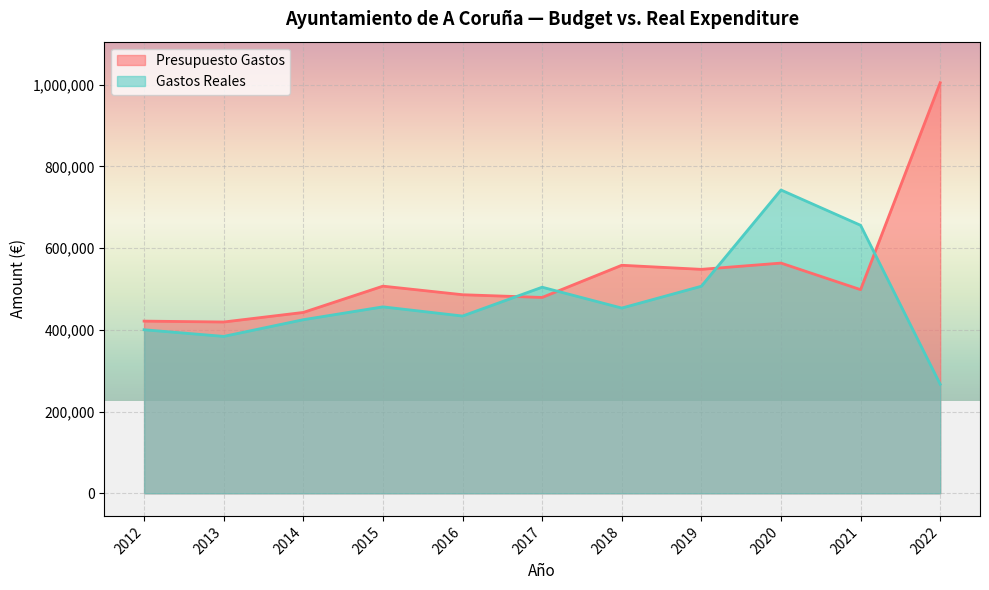

How many categories are shown in the chart?

11